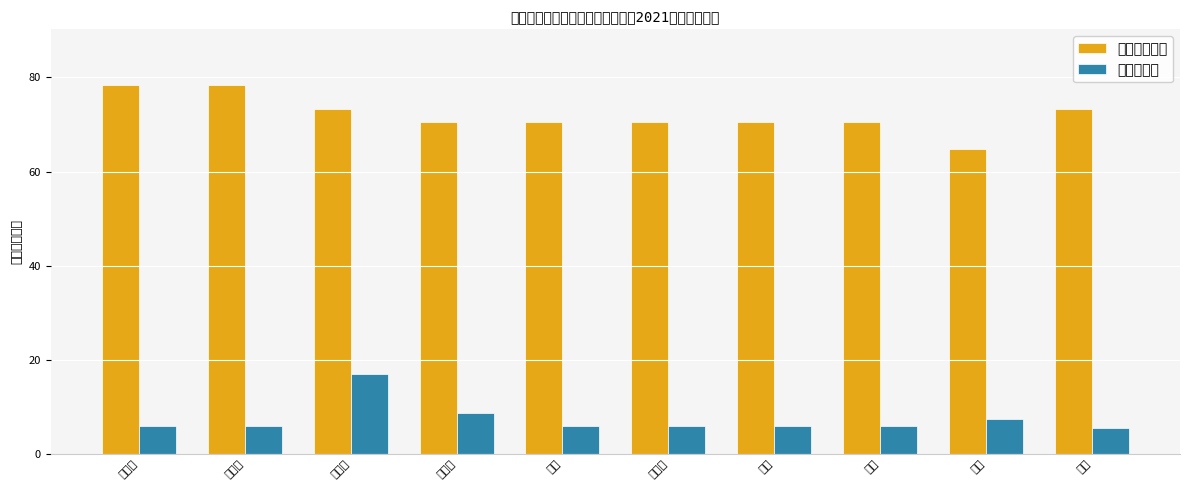

How many distinct data groups are displayed?

2